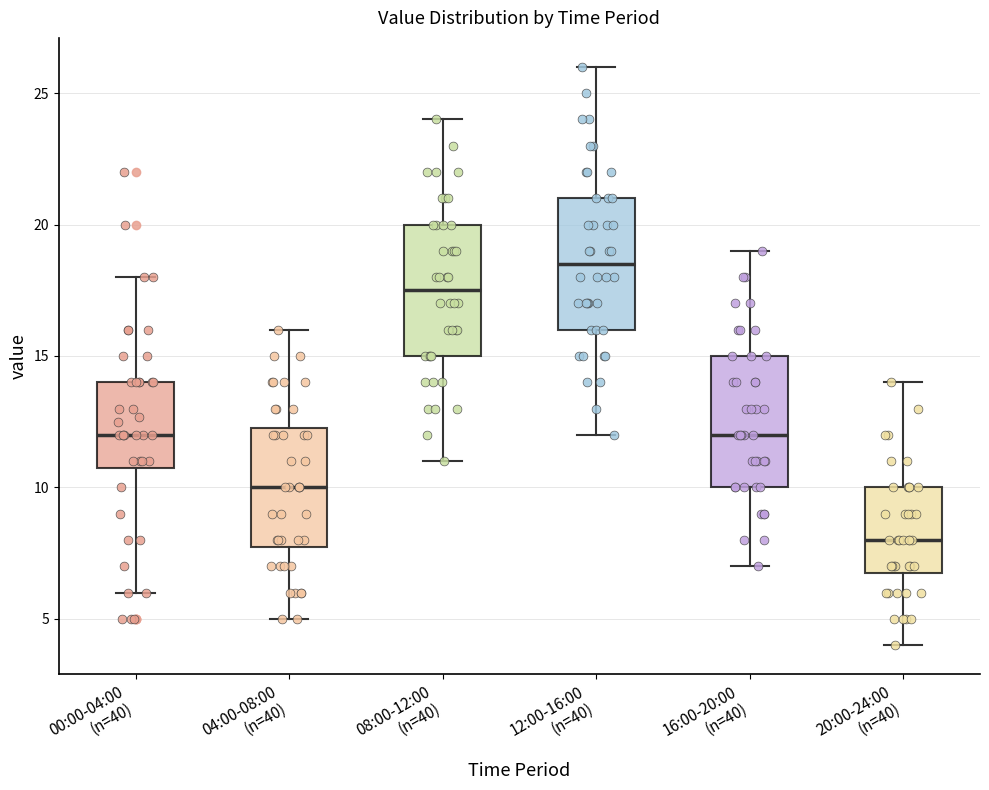

Where is the lower edge of the box for 04:00-08:00 (n=40) on the y-axis? The values are not printed on the chart, so give them approximately, as read against the axis.

8.0